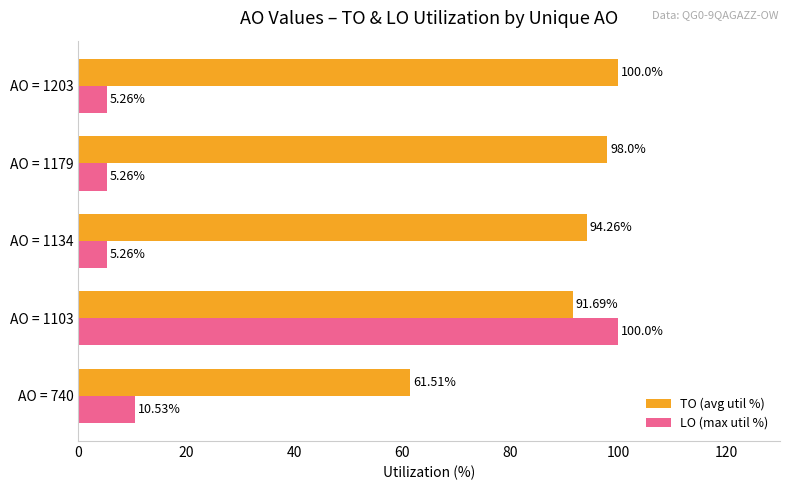

At how many categories does at least one series exceed 65?

4